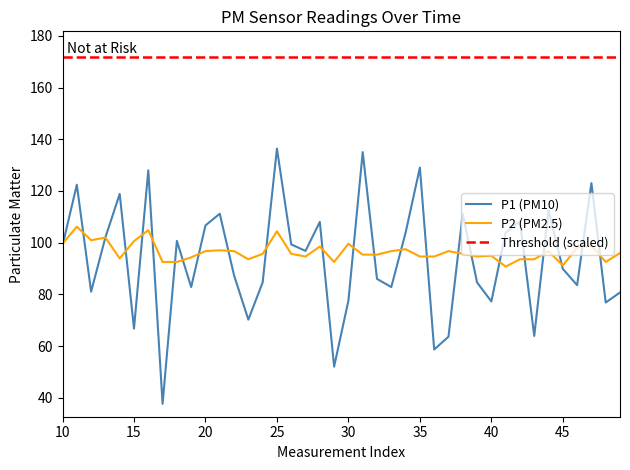

At how many categories does at least one series exceed 112?

8